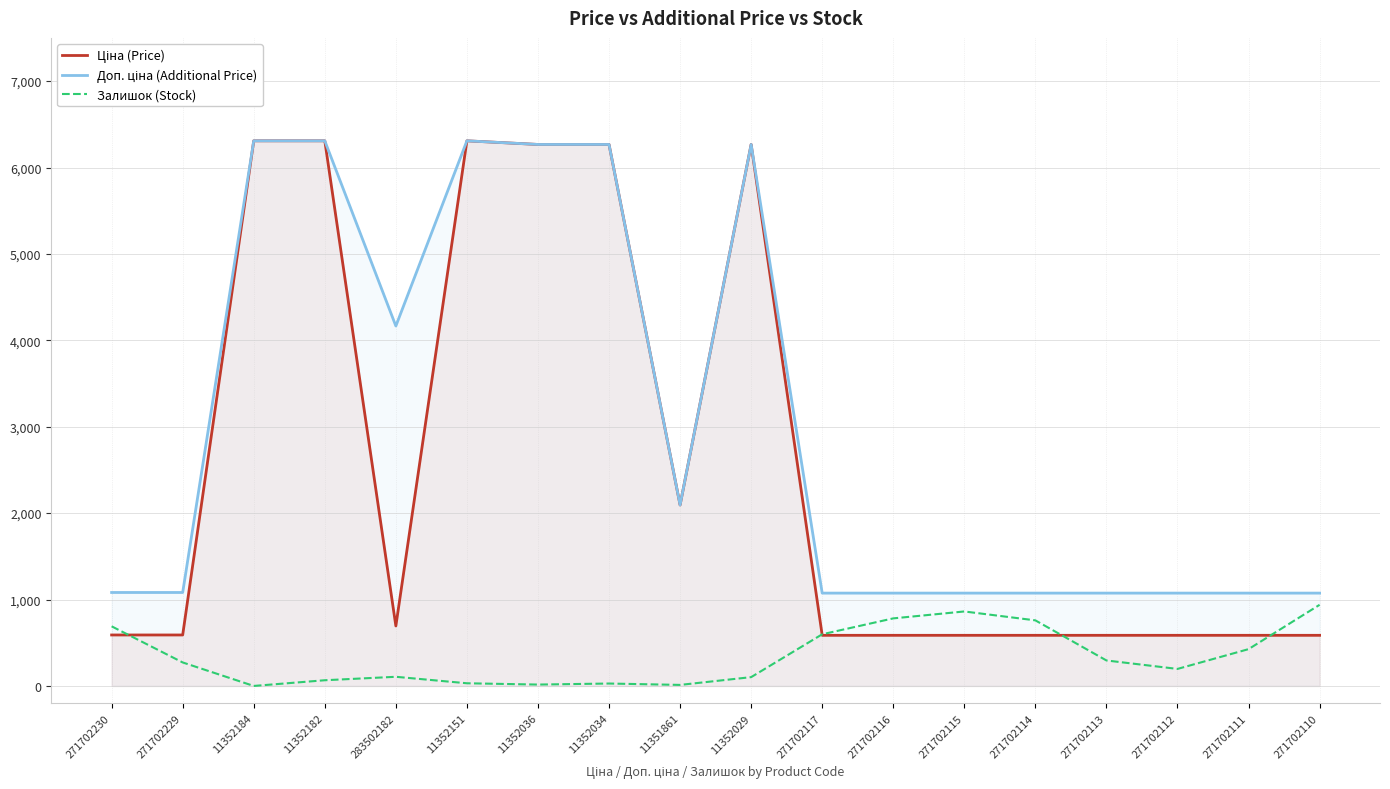

How many values in the Ціна (Price) series are below 589?

8